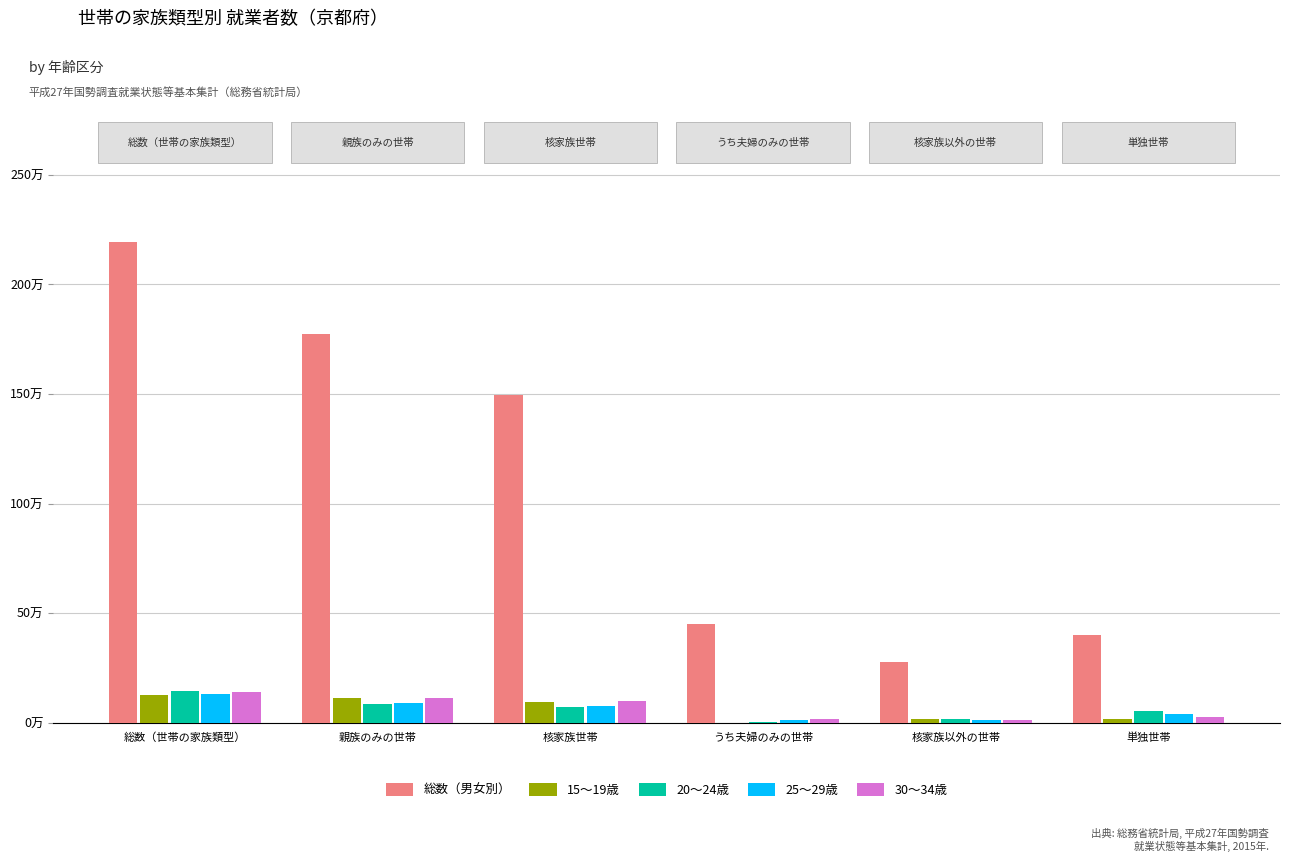

Are the bars grouped side by side (vs. stacked)?

Yes